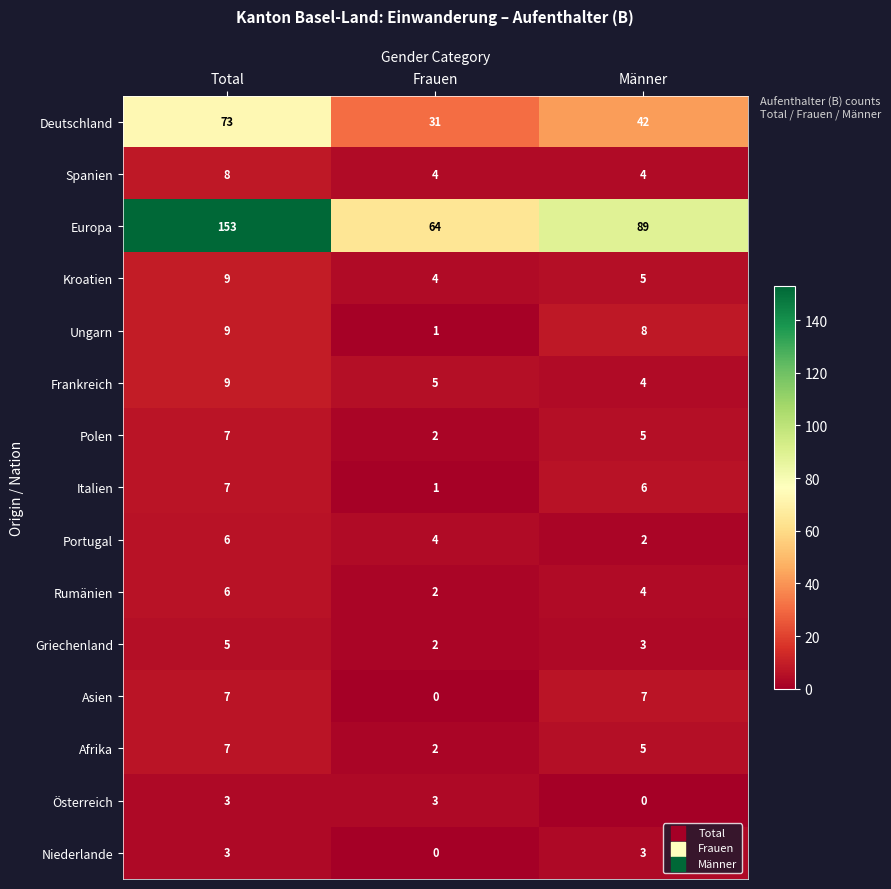

The value of Kroatien at Total is 9. True or false?

True